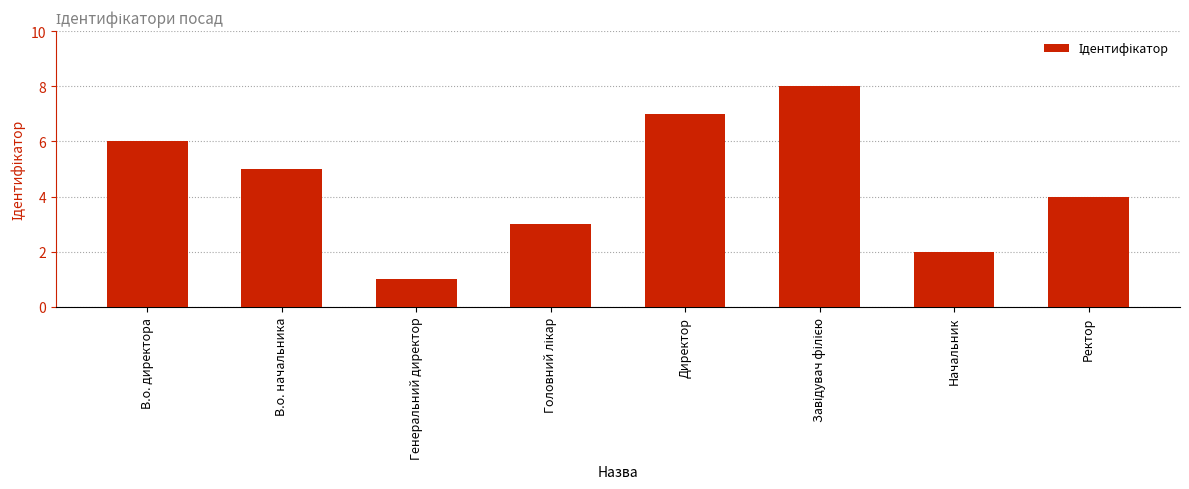

True or false: the data shows 0 at Генеральний директор.

False